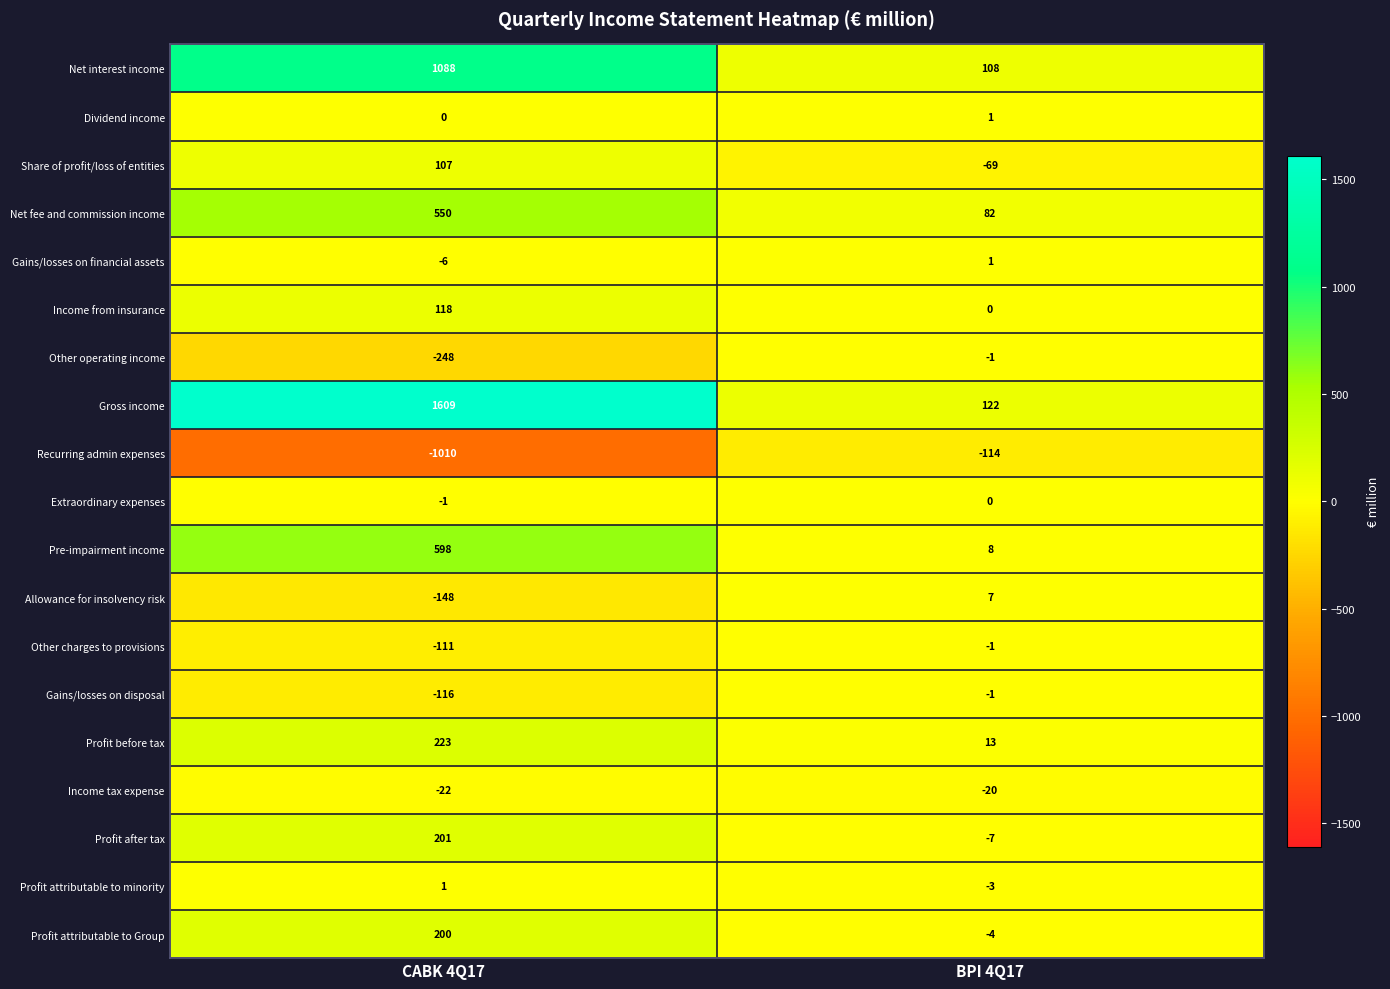

Which series has the largest total across all categories?

Gross income